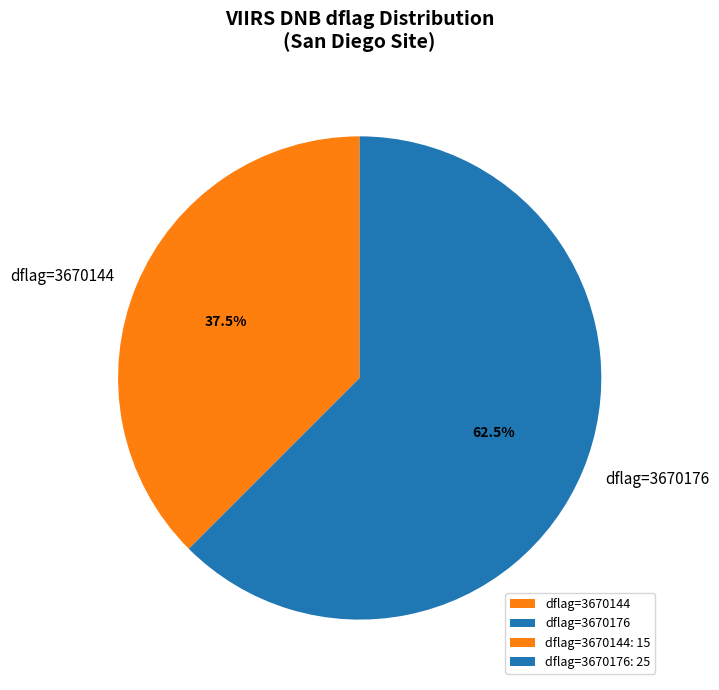

Is there any slice that represents more than half of the pie?

Yes